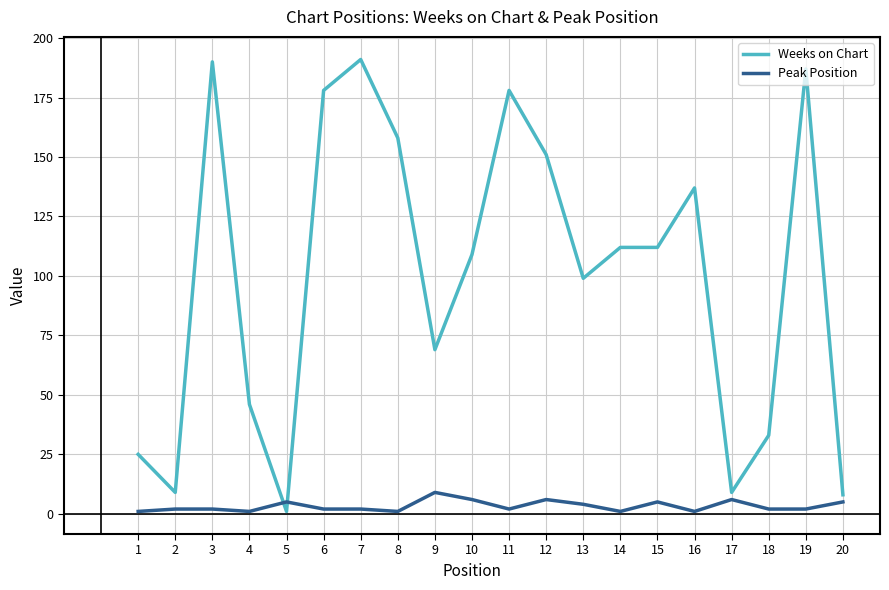

What is the maximum value shown in the chart?

191